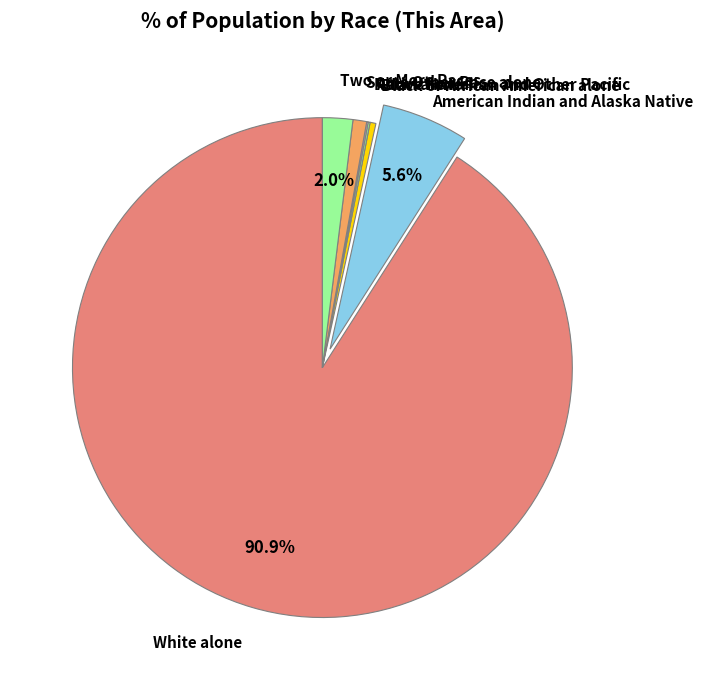

Combined, do Black or African American alone and American Indian and Alaska Native account for over 50%?

No